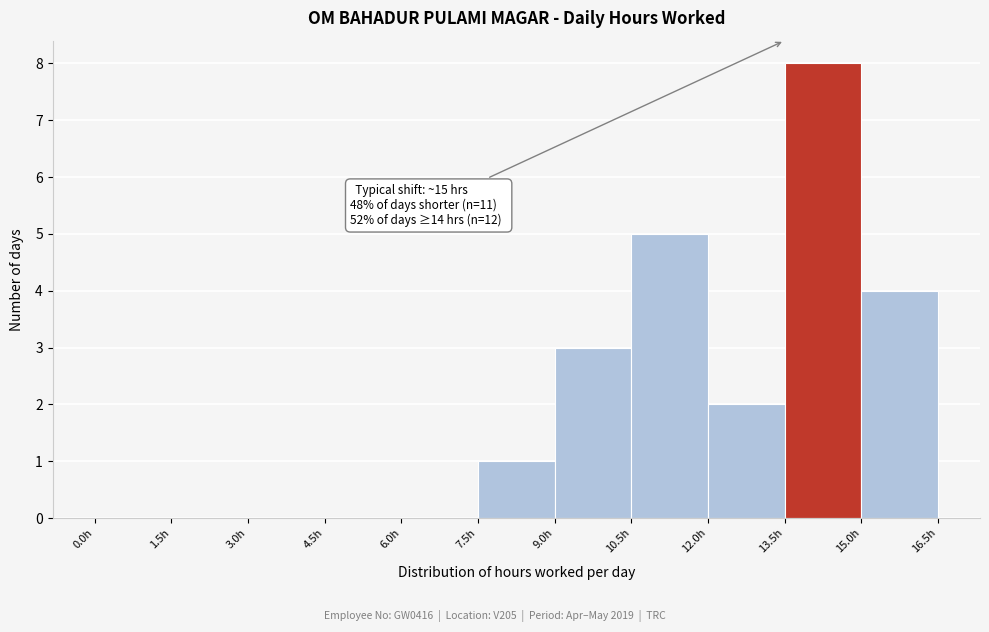

Which range on the x-axis has the tallest bar?

13.5 to 15.0